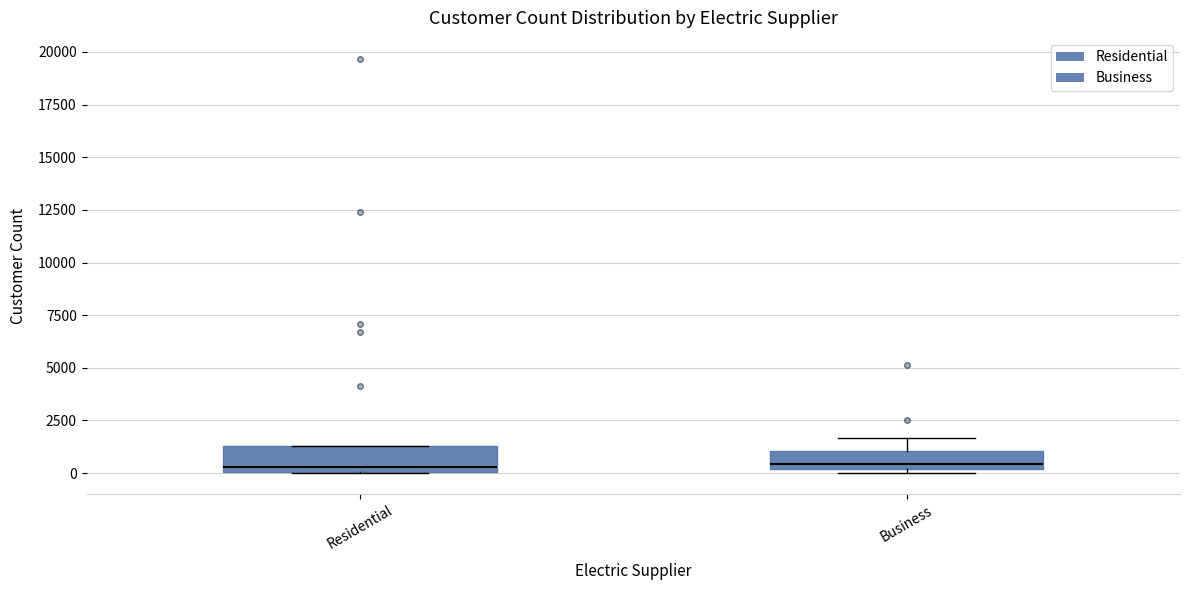

Reading left to right, read every box against the y-axis: the position of its median line, the range the box covers, and the ends of its whiskers. The values are not printed on the chart, so give them approximately, as read against the axis.

Residential: median 500, box 0 to 1500, whiskers 0 to 1500
Business: median 500, box 0 to 1000, whiskers 0 (just below the box's lower edge) to 1500